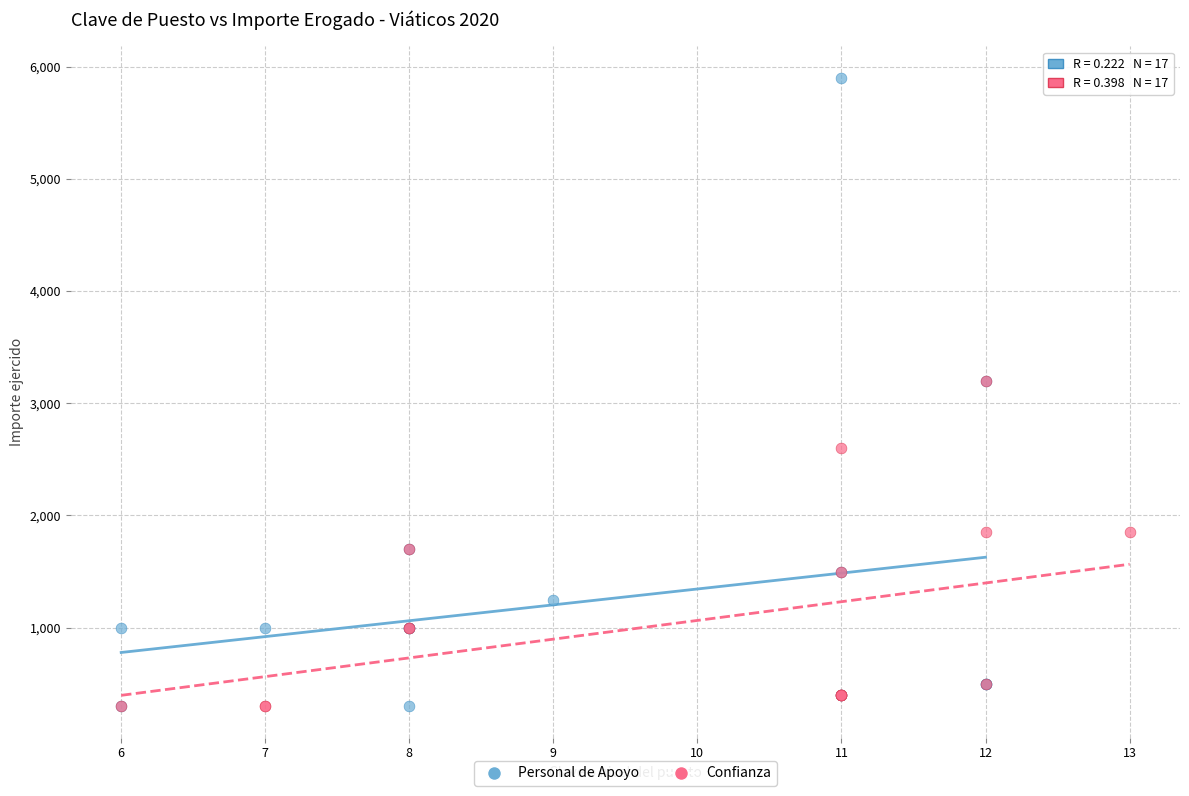

What are all the series names shown in the legend?

Personal de Apoyo, Confianza